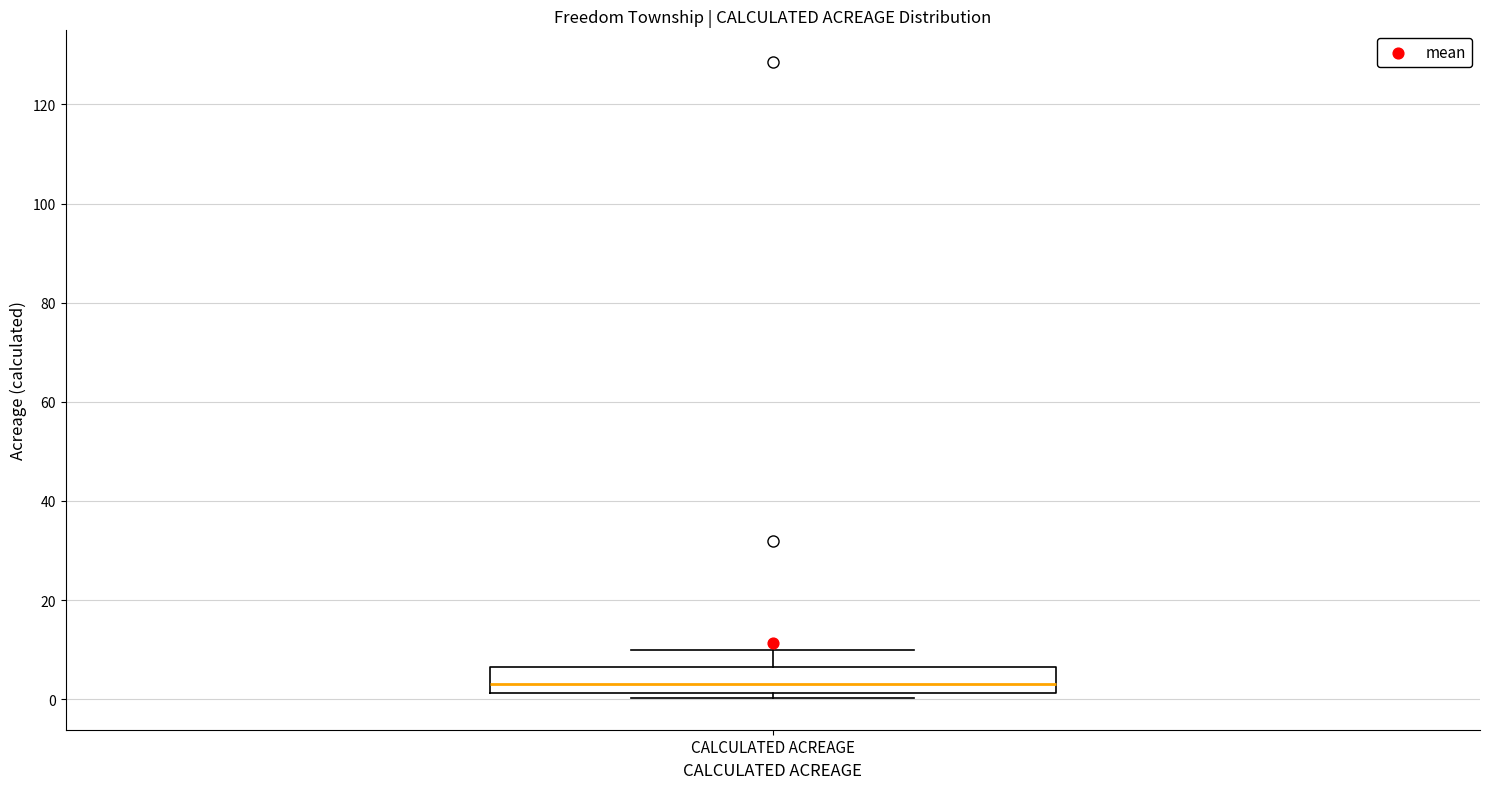

Where does the median line of the box for CALCULATED ACREAGE sit on the y-axis? The values are not printed on the chart, so give them approximately, as read against the axis.

4